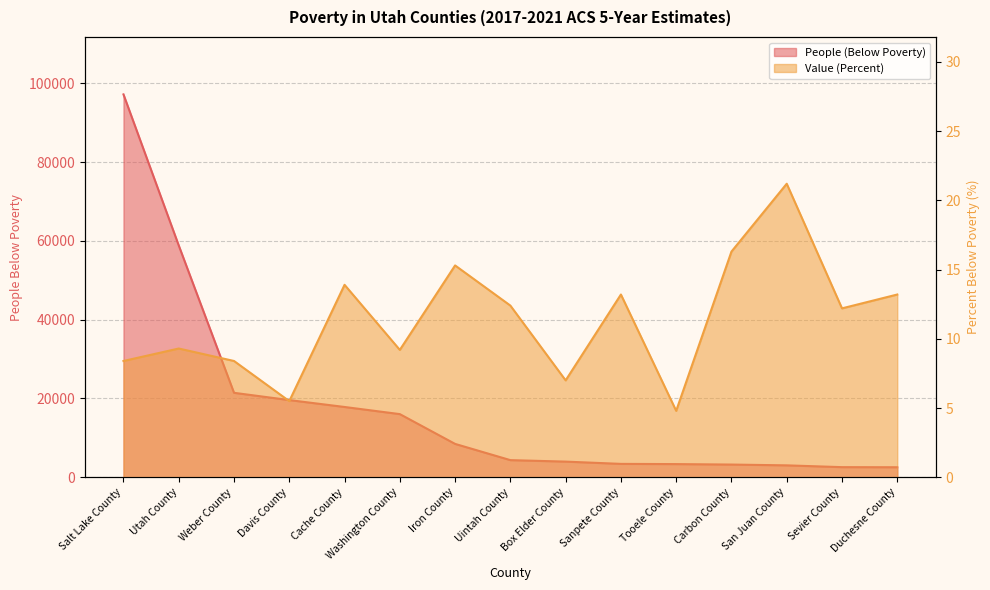

What is the sum of the People (Below Poverty) values at Utah County and San Juan County?

61875.0